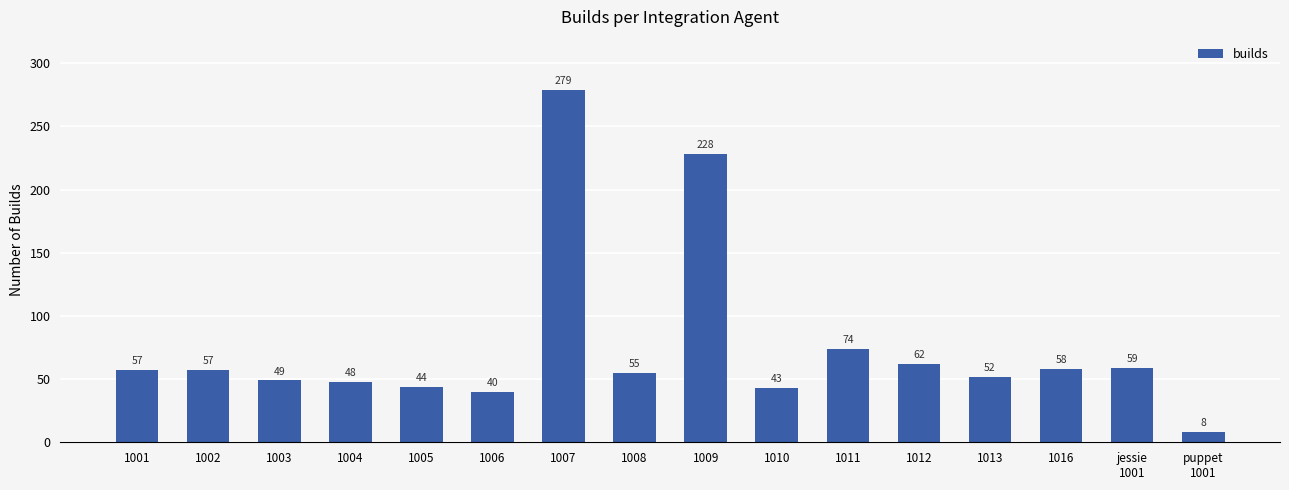

What is the value of the 2nd bar from the left?

57